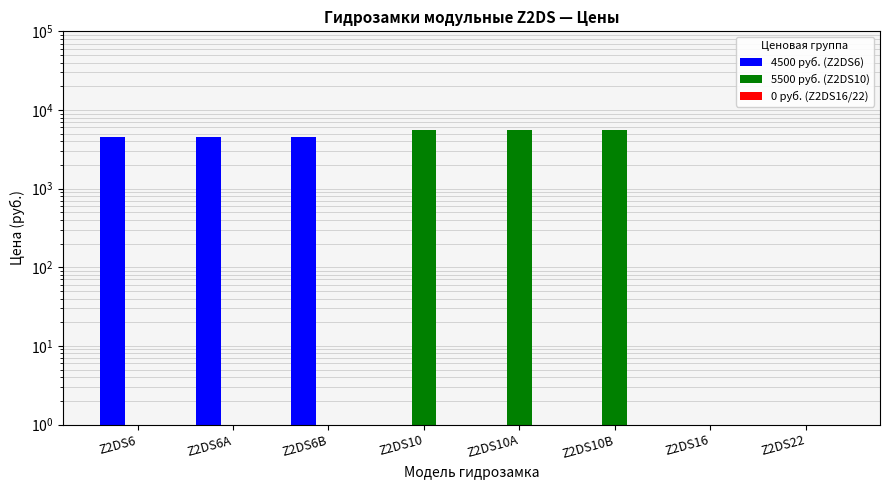

Which series changed the most between Z2DS6 and Z2DS22?

4500 руб. (Z2DS6)